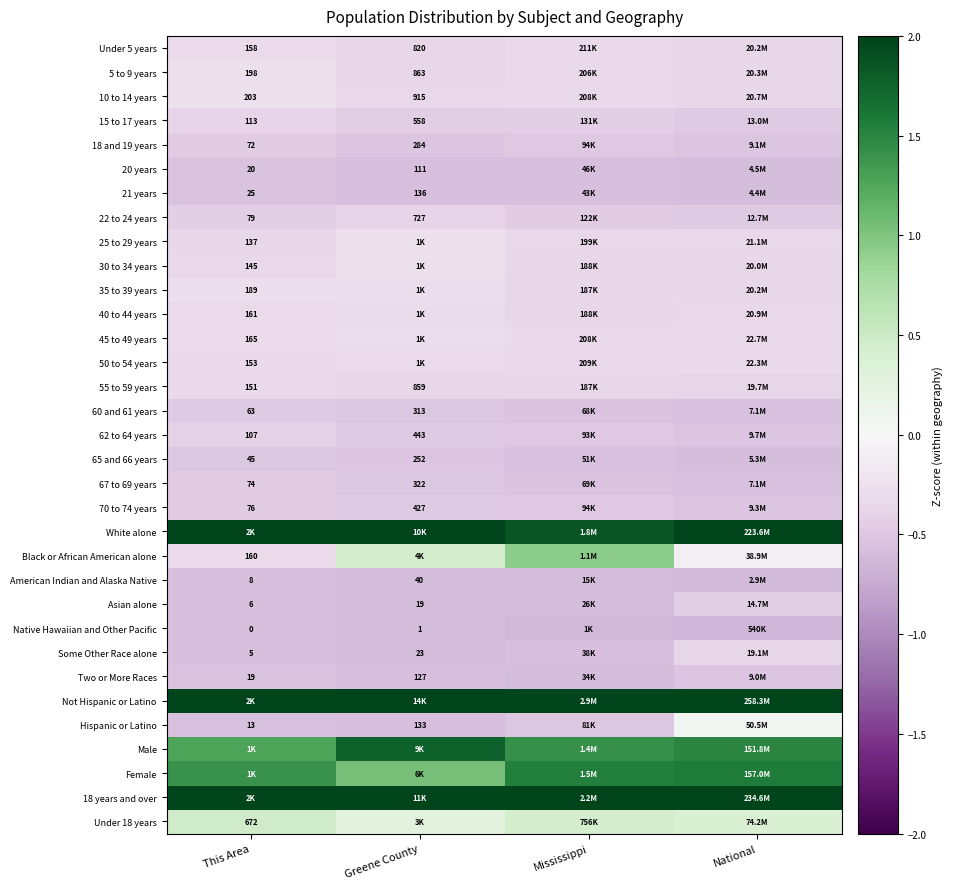

What is the minimum value for Male?

1.3